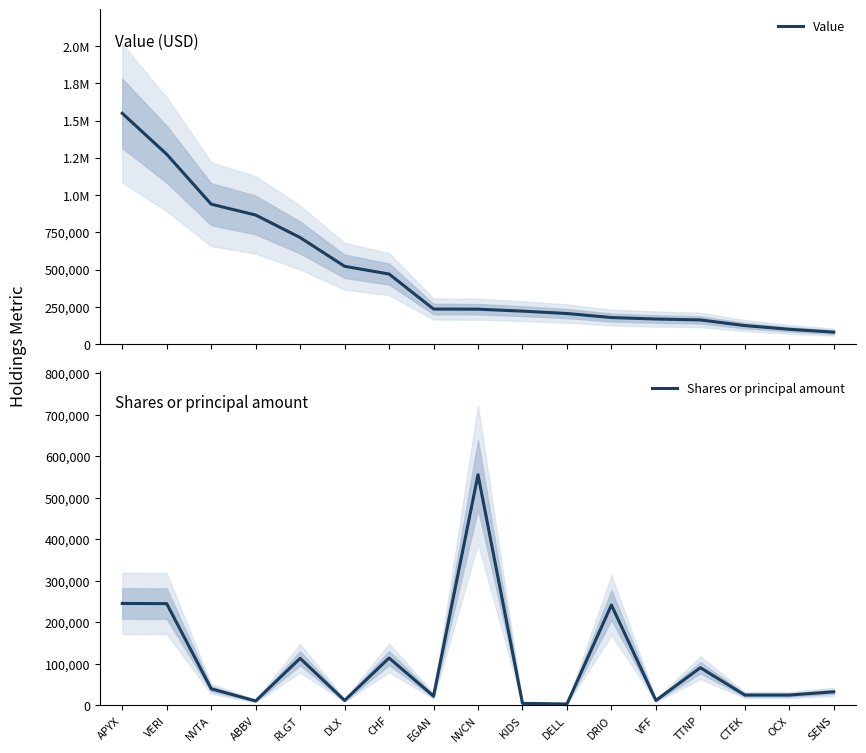

True or false: Value has more than 2 points higher than both neighbors.

False